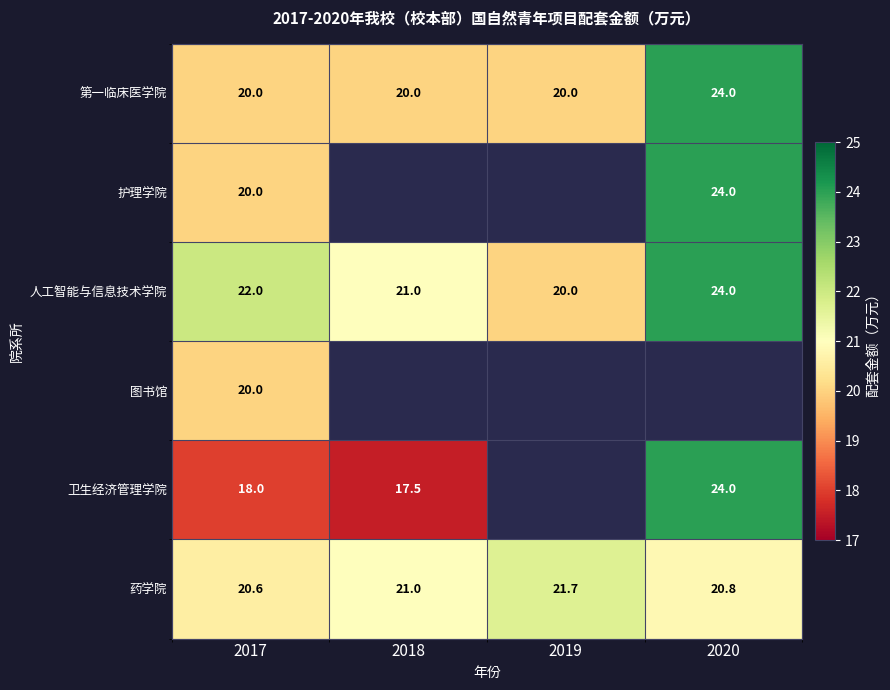

True or false: 药学院 has a value of 20.6 at 2017.

True